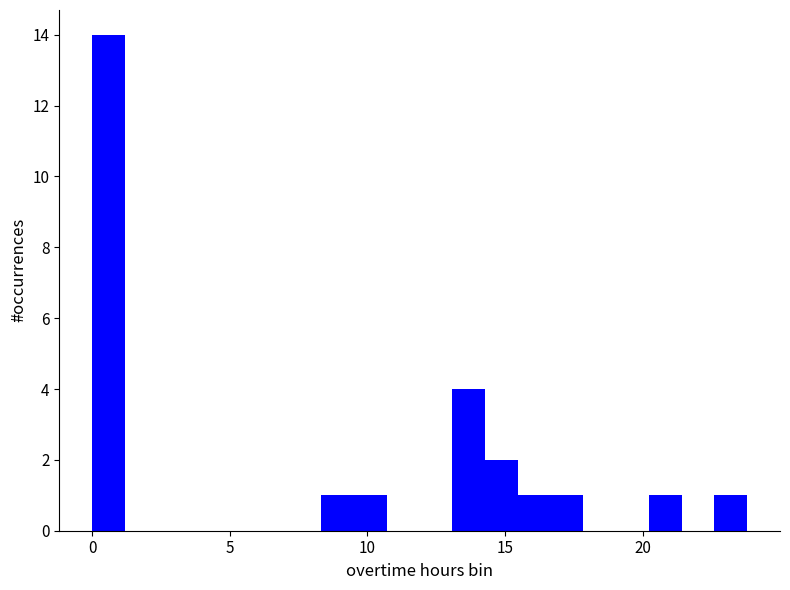

Around what value on the x-axis is the tallest bar? Give the approximate position of its centre, as read against the axis.

0.5